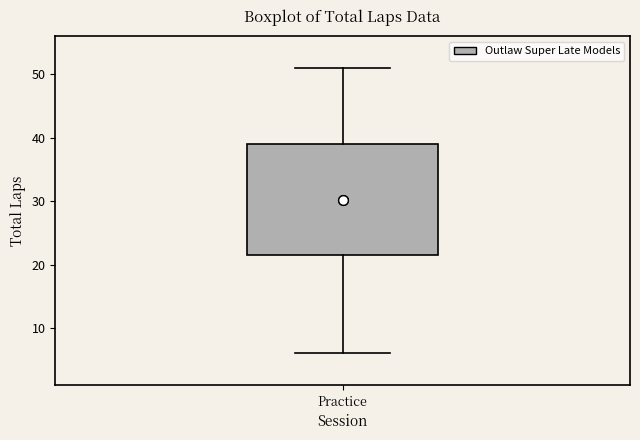

Transcribe this box plot: give where the median line is, the range the box spans, and where the two whiskers end, as read against the y-axis. The values are not printed on the chart, so give them approximately, as read against the axis.

median 32, box 22 to 39, whiskers 6 to 51